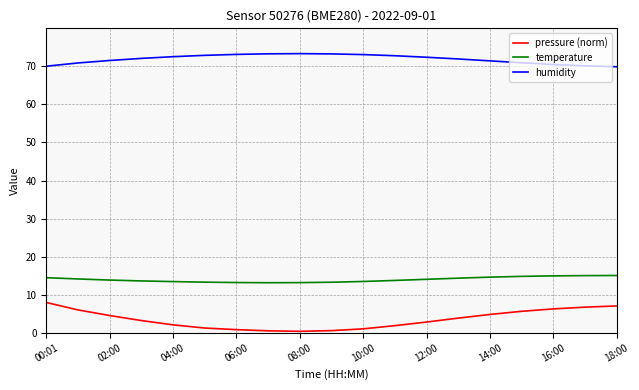

True or false: humidity and temperature cross at least once.

False